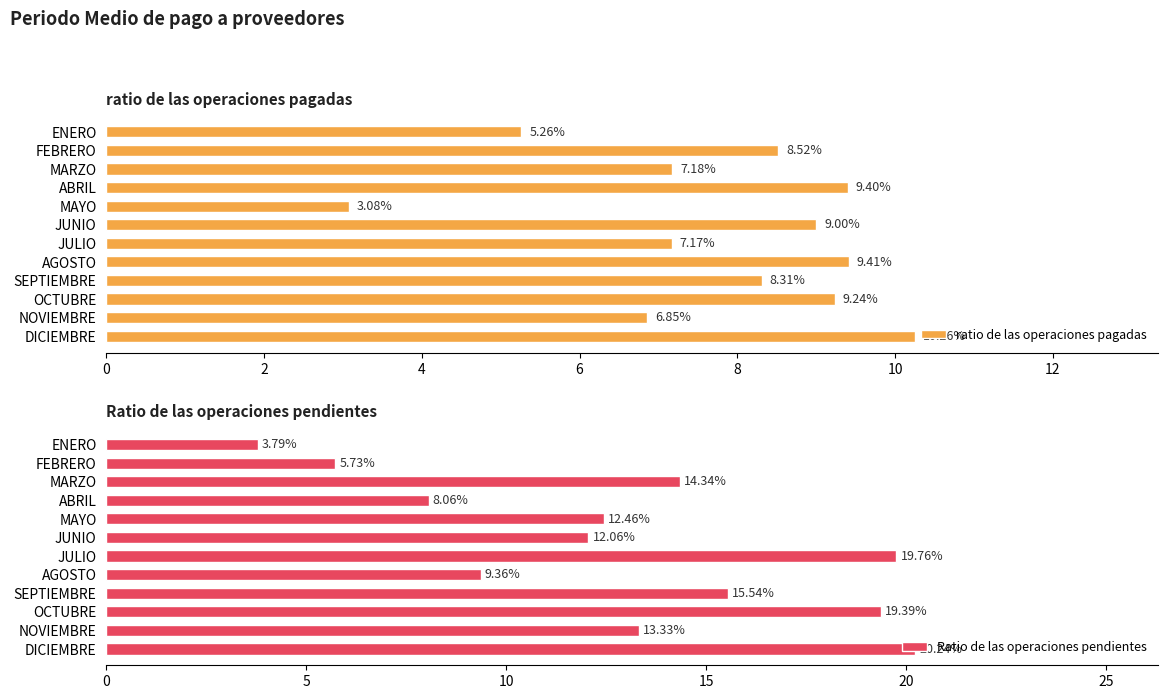

Reading left to right, what are all the values shown in this chart?

ratio de las operaciones pagadas: 5.3	8.5	7.2	9.4	3.1	9.0	7.2	9.4	8.3	9.2	6.9	10.3
Ratio de las operaciones pendientes: 3.8	5.7	14.3	8.1	12.5	12.1	19.8	9.4	15.5	19.4	13.3	20.2